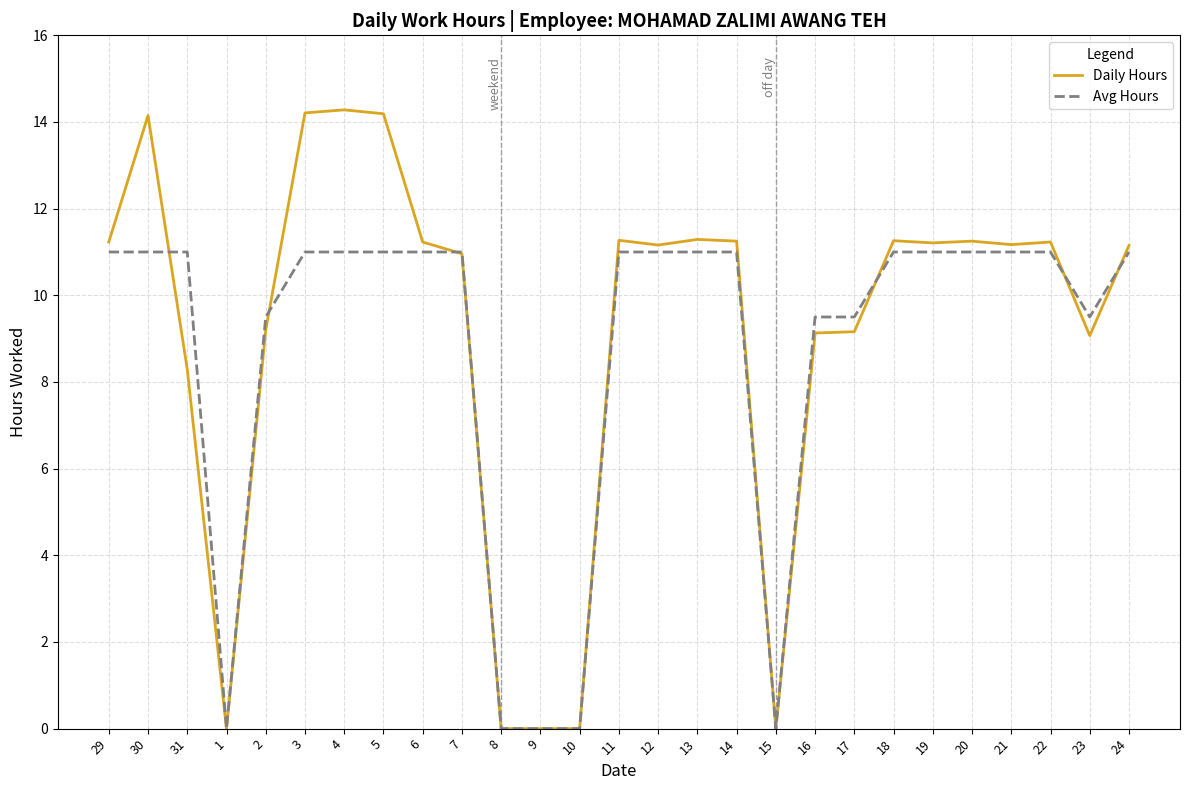

Is the value of Daily Hours at 16 greater than the value of Avg Hours at 6?

No